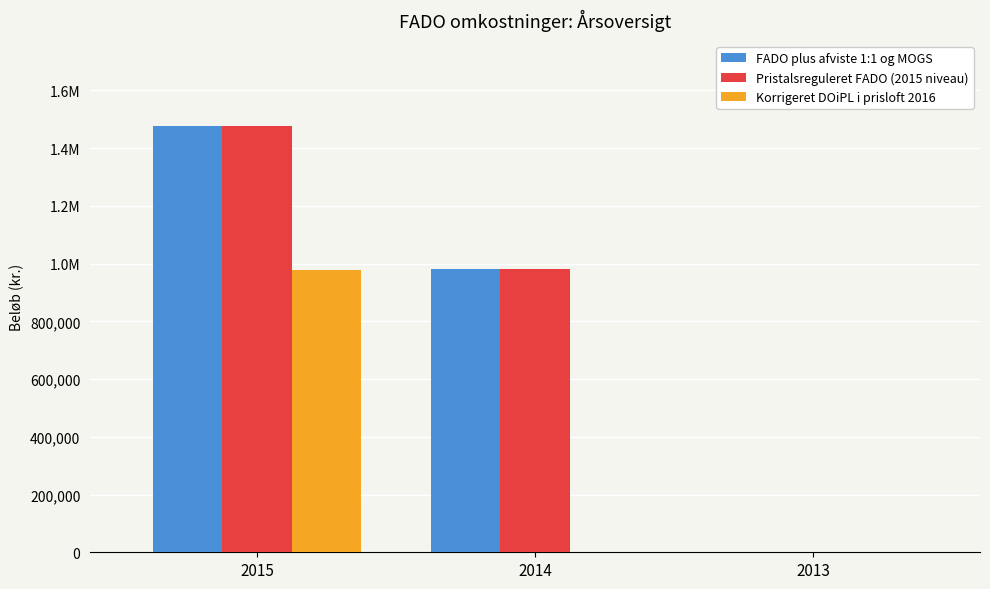

Are the bars grouped side by side (vs. stacked)?

Yes